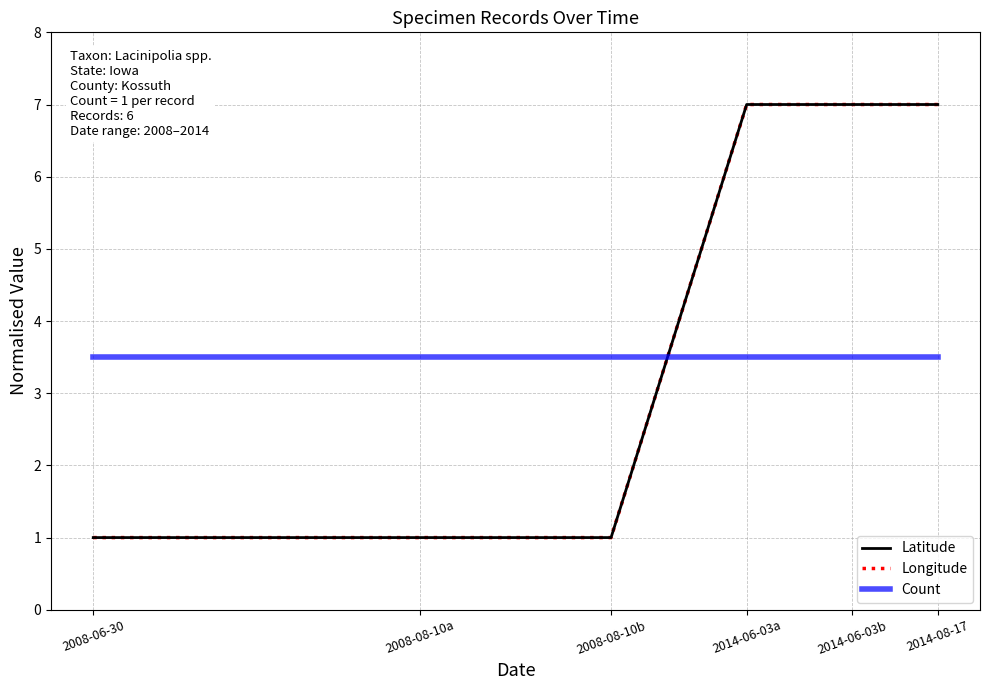

True or false: Count and Longitude cross at least once.

True